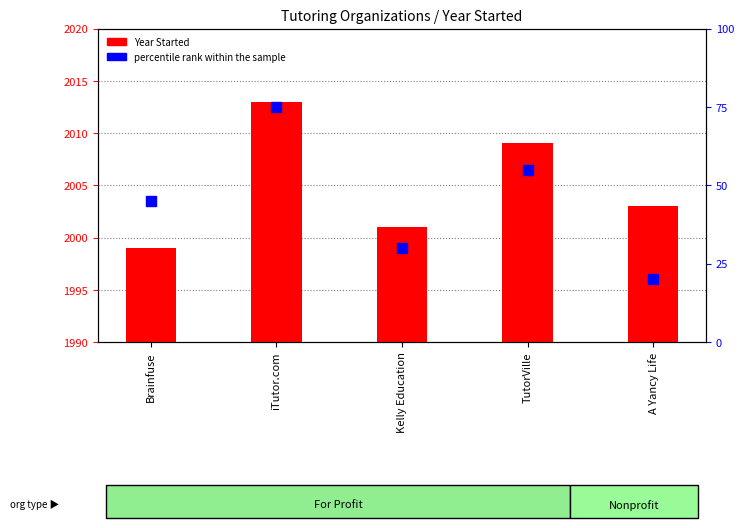

Which series has the largest total across all categories?

Year Started